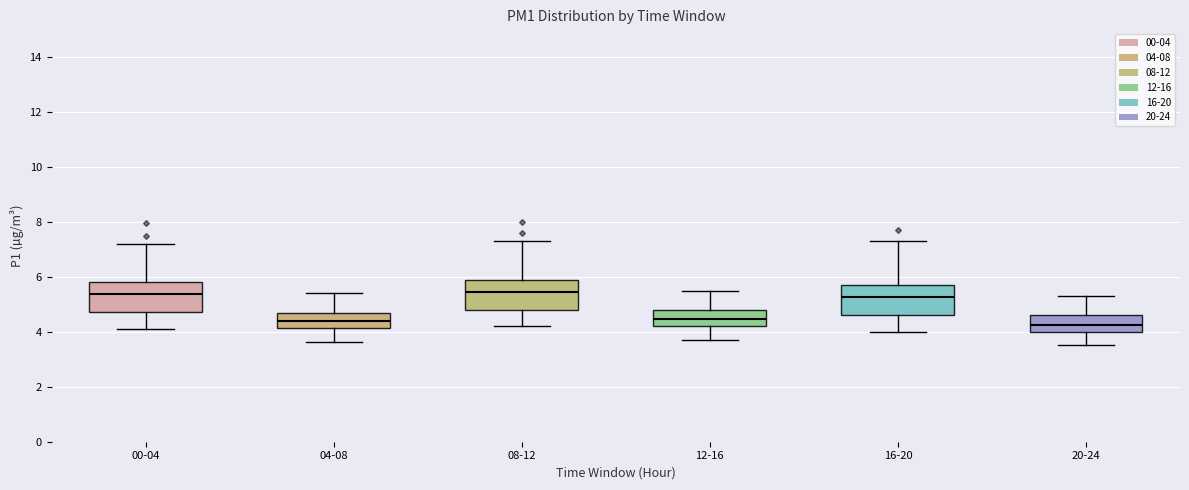

Where does the median line of the box for 16-20 sit on the y-axis? The values are not printed on the chart, so give them approximately, as read against the axis.

5.2